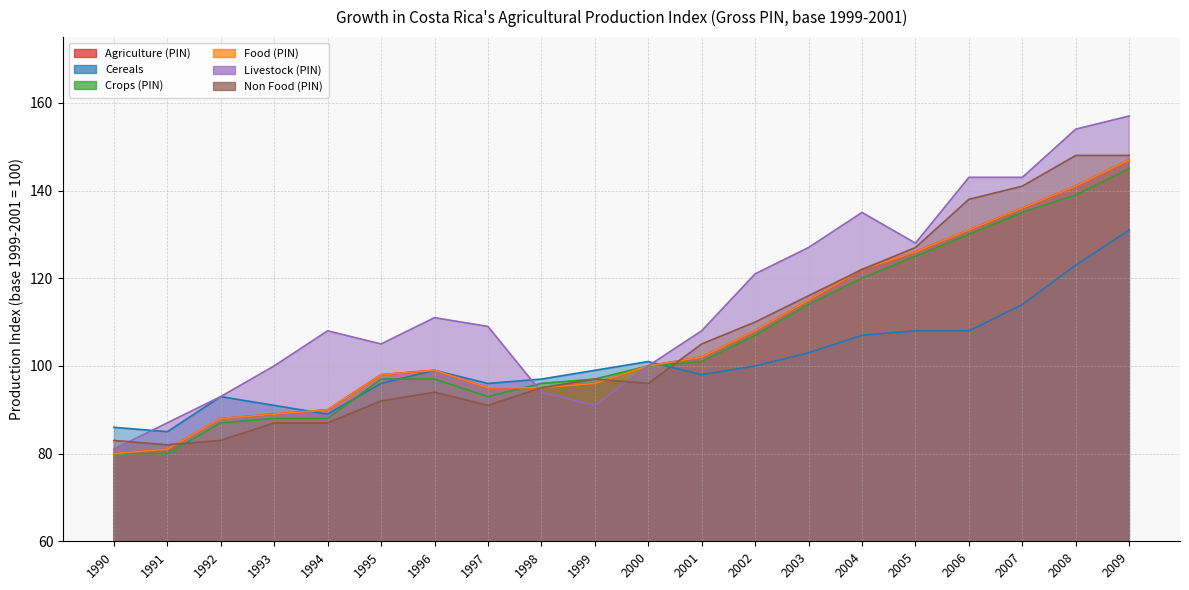

Which category has the highest value in the Livestock (PIN) series?

2009